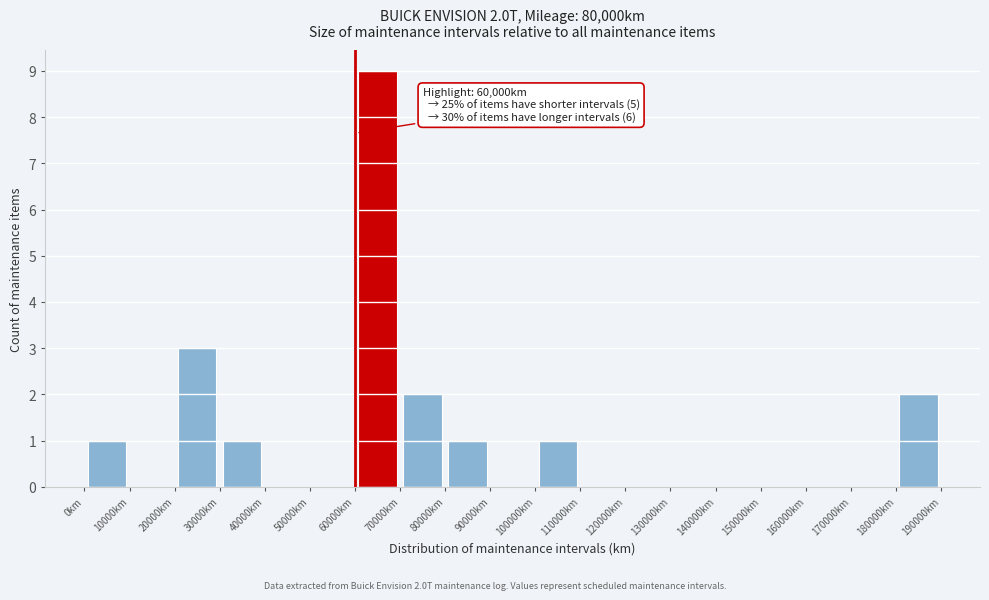

Which range on the x-axis has the tallest bar?

60000 to 70000